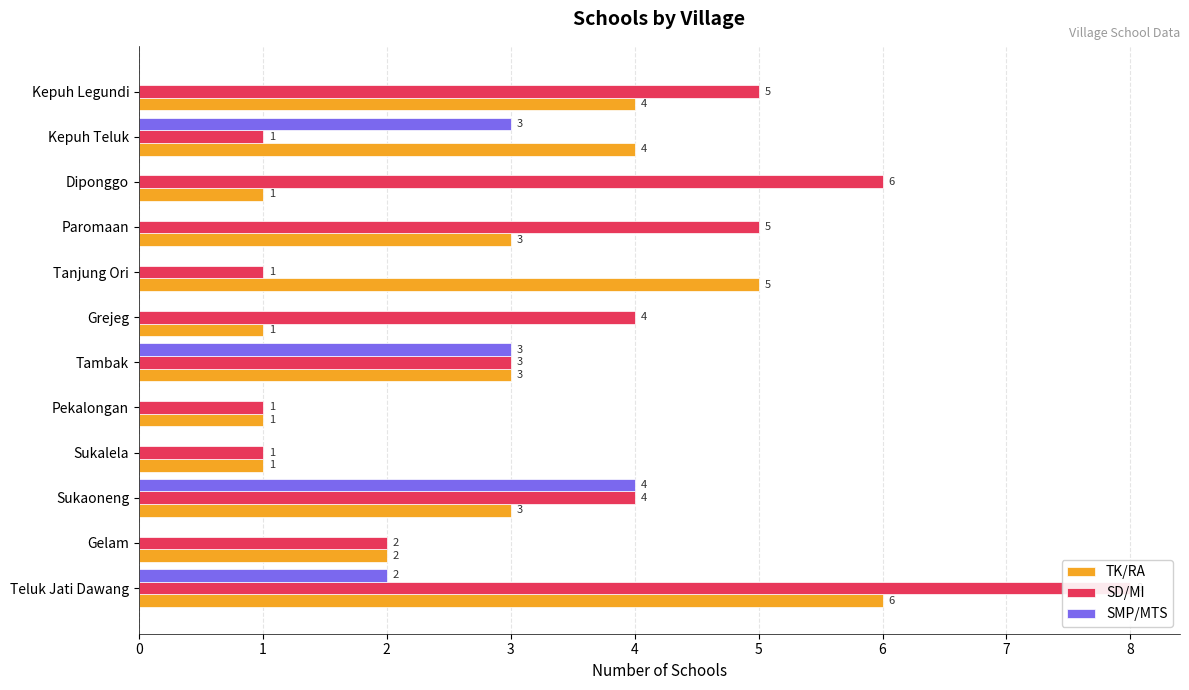

Count the number of categories in the chart.

12